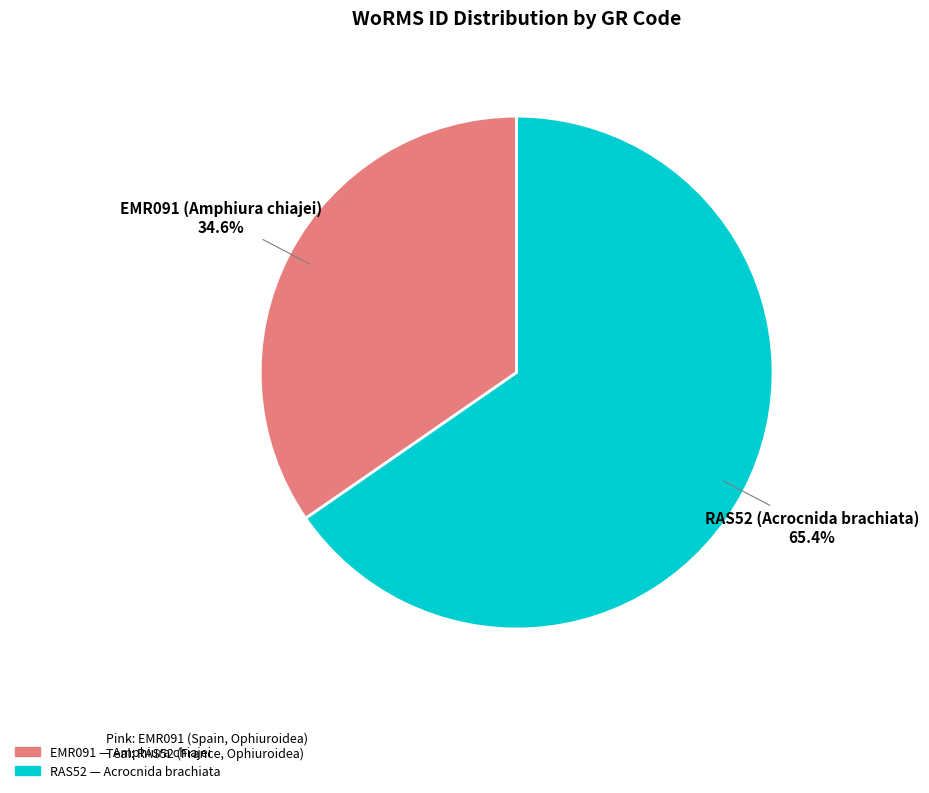

Is there any slice that represents more than half of the pie?

Yes